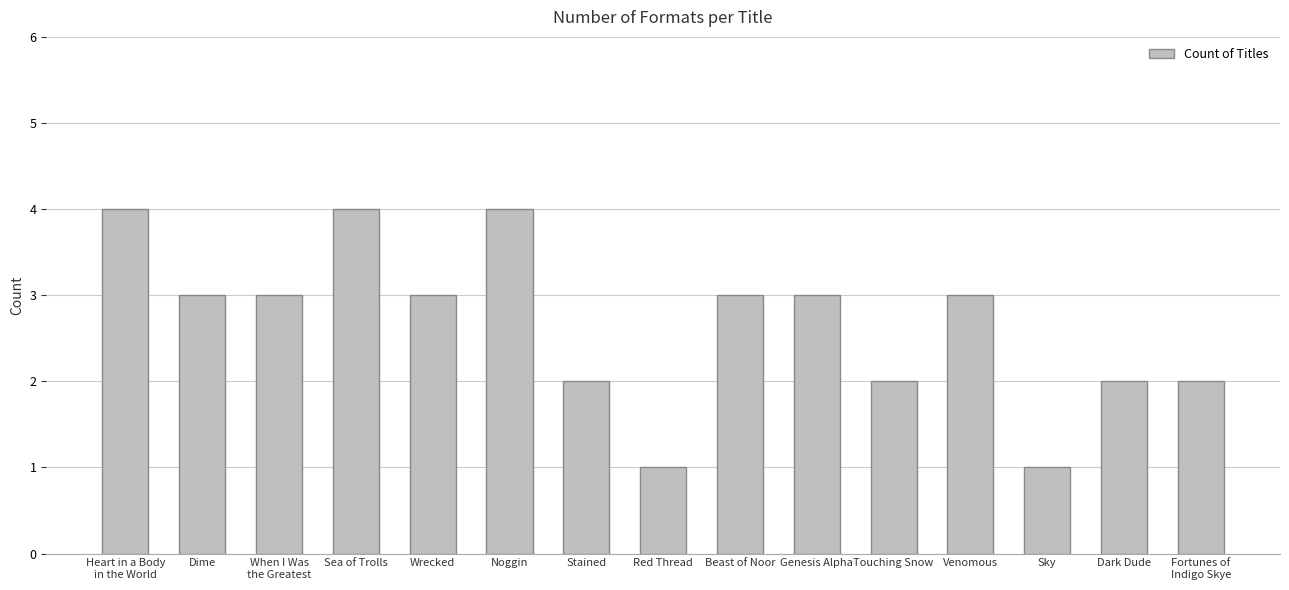

What position from the left is Sky?

13